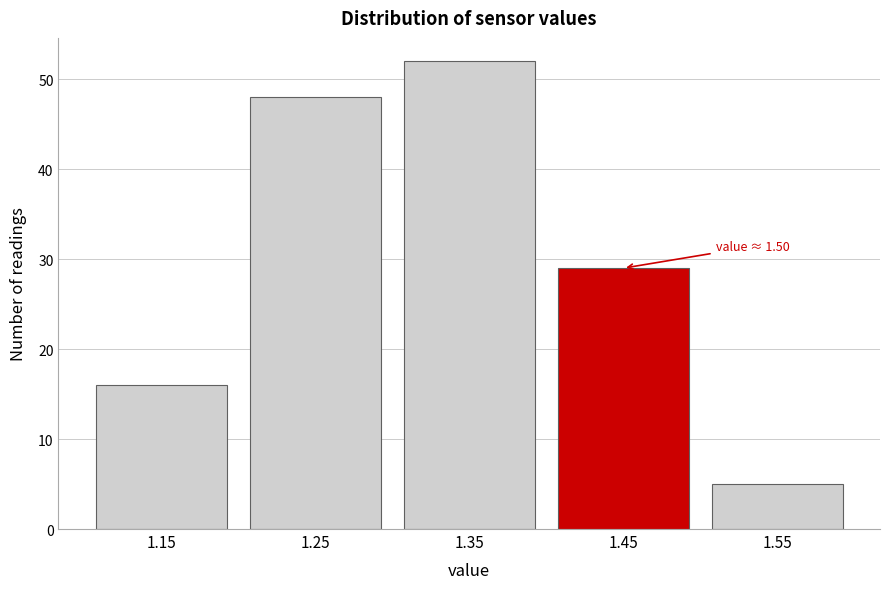

Reading left to right, extract all data points from this chart.

1.15=16	1.25=48	1.35=52	1.45=29	1.55=5